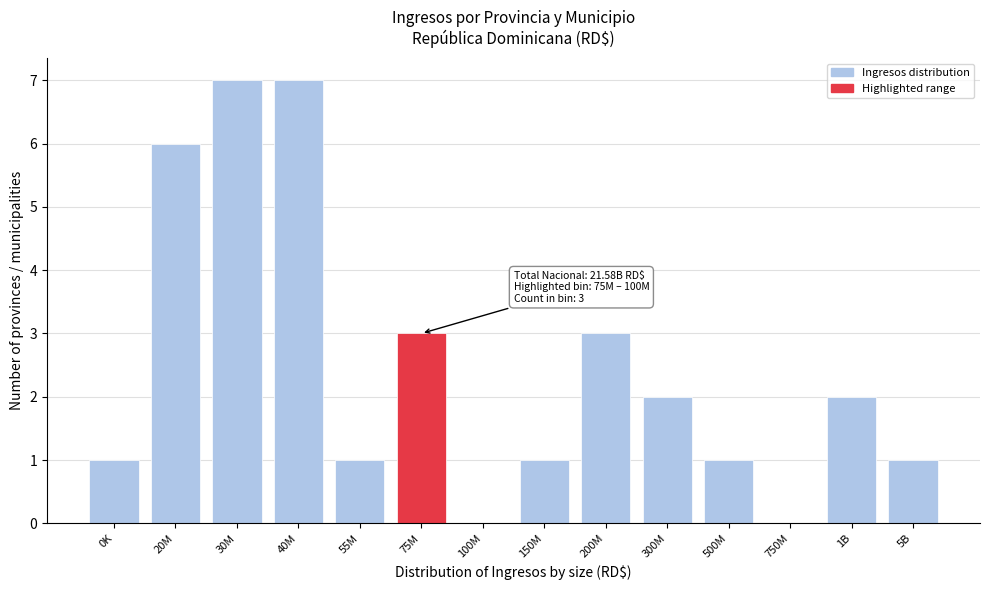

Reading right to left, what are all the values shown in this chart?

5B=1	1B=2	750M=0	500M=1	300M=2	200M=3	150M=1	100M=0	75M=3	55M=1	40M=7	30M=7	20M=6	0K=1